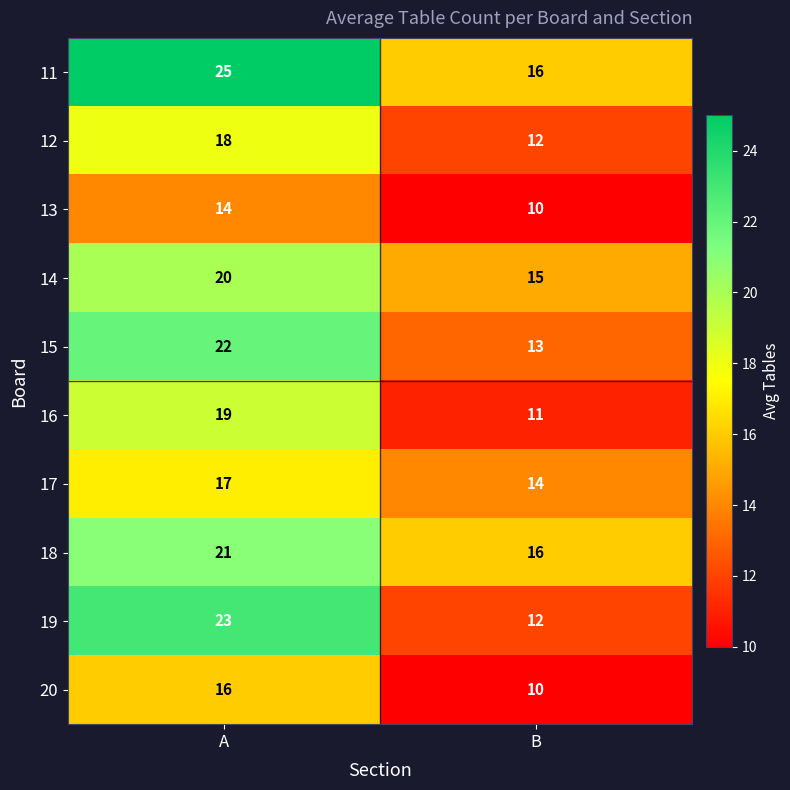

What is the total value across all series at B?

129